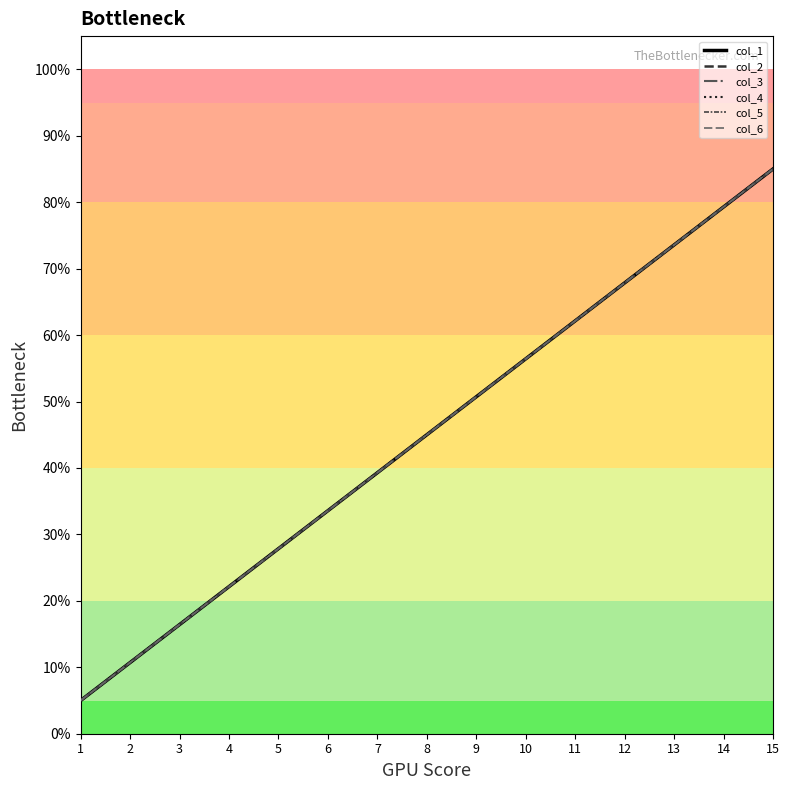

What is the lowest value of the col_4 series?

5.0